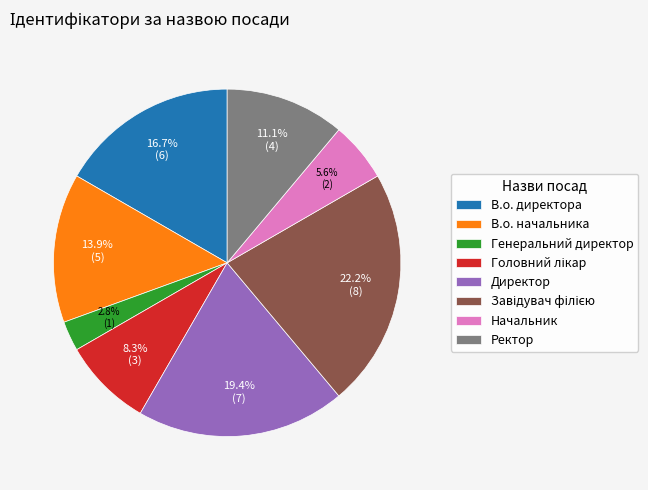

To the nearest percent, what percentage of the pie is Генеральний директор?

3%